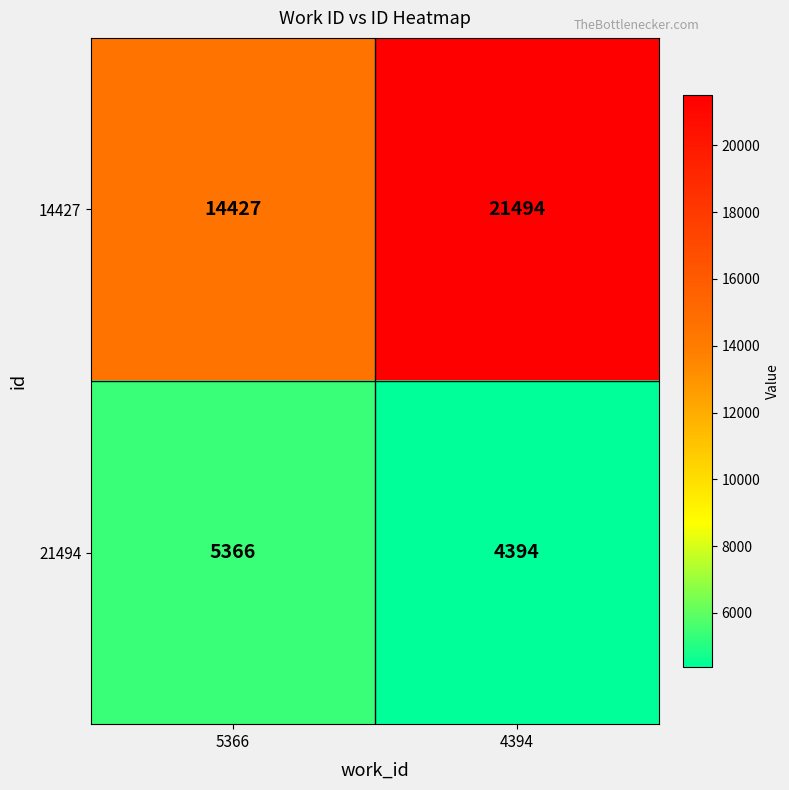

Rank the series by their maximum value, from lowest to highest.

21494, 14427